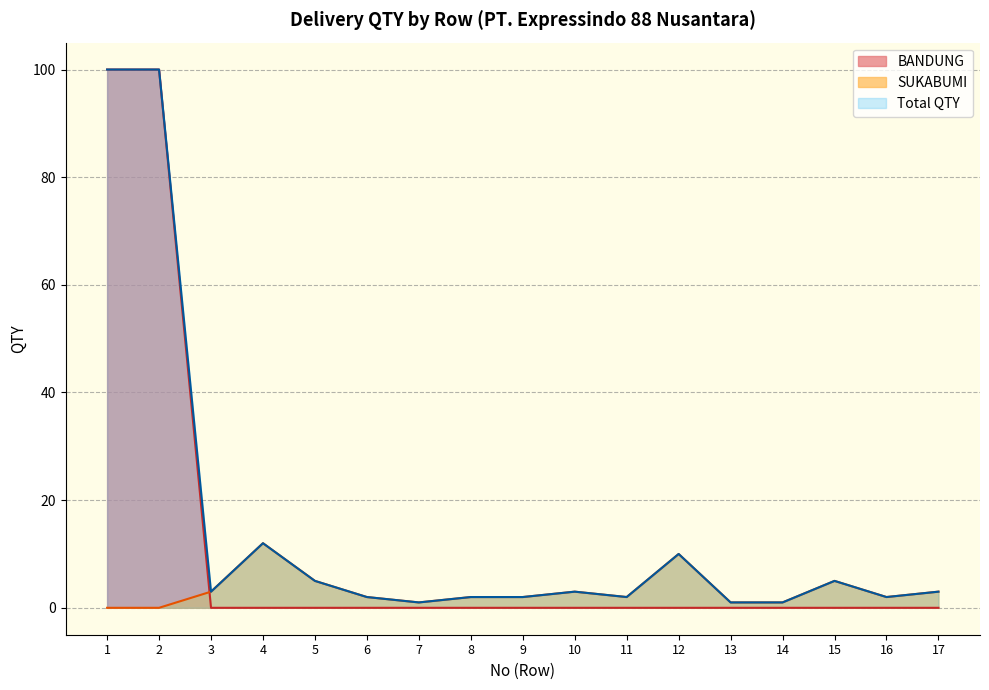

Which series has the largest total across all categories?

Total QTY